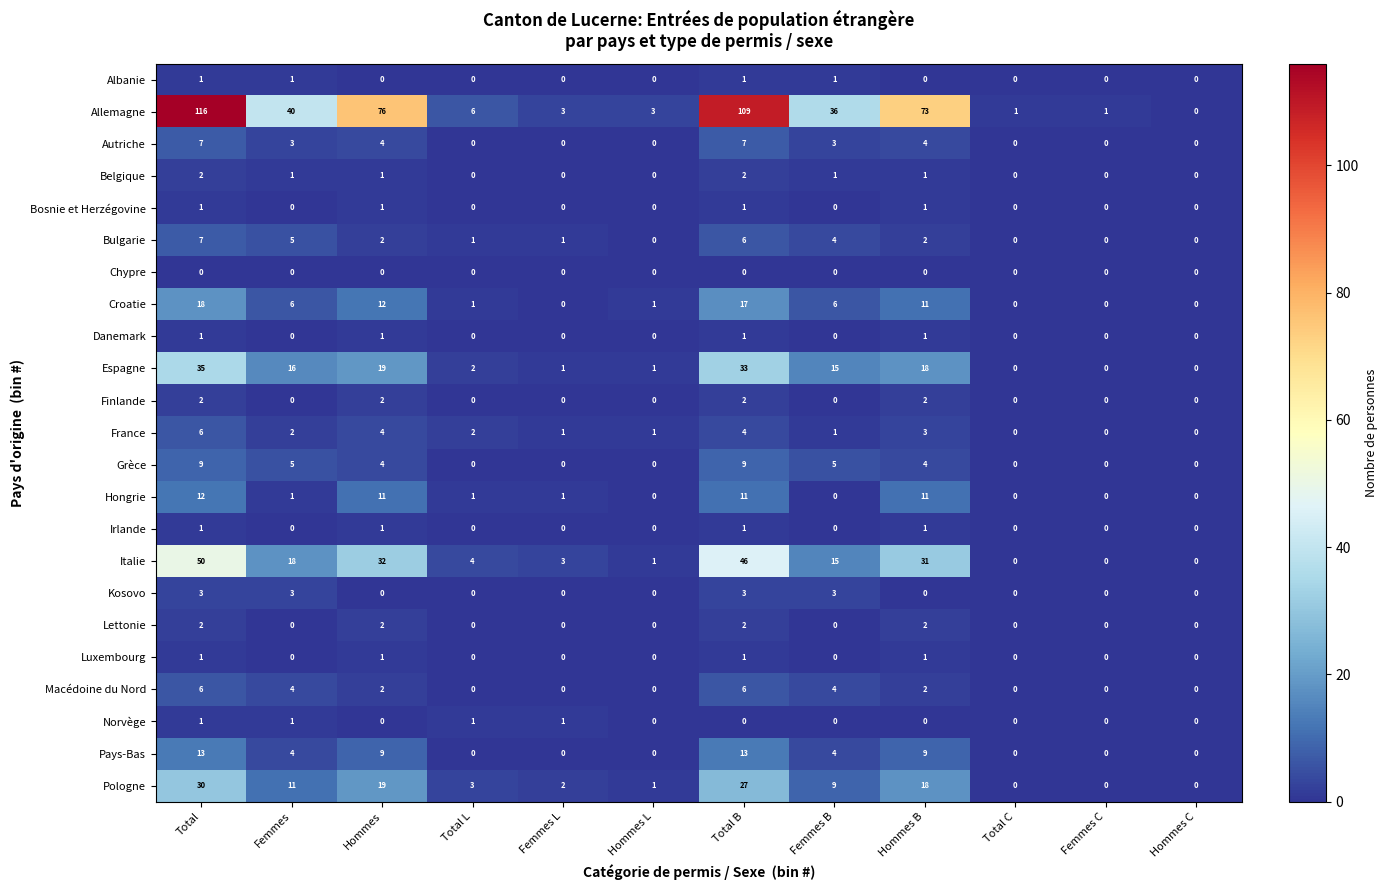

What is the spread (max minus min) of values at Hommes?

76